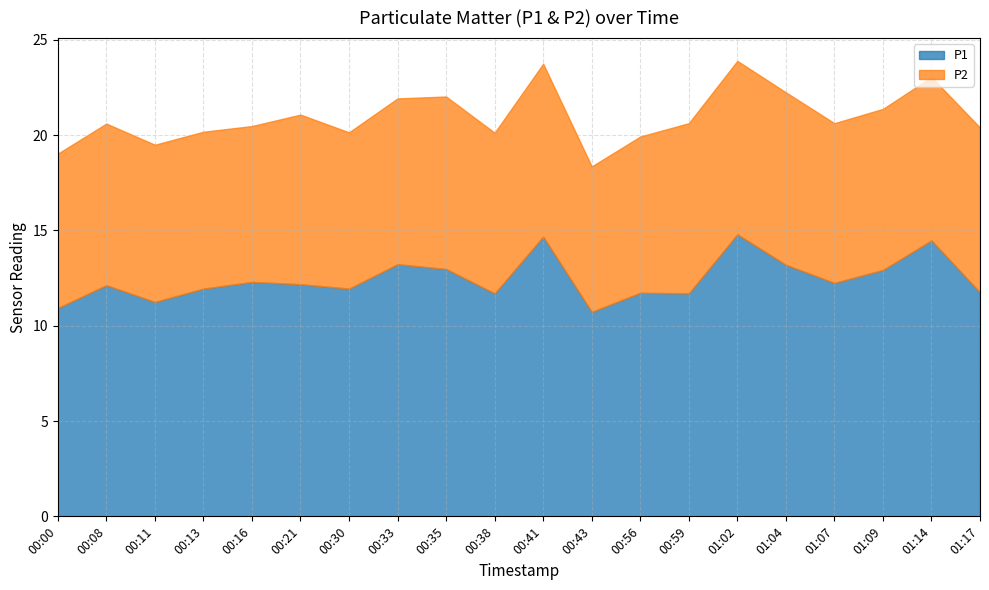

At which category does P1 reach its first local peak?

00:08